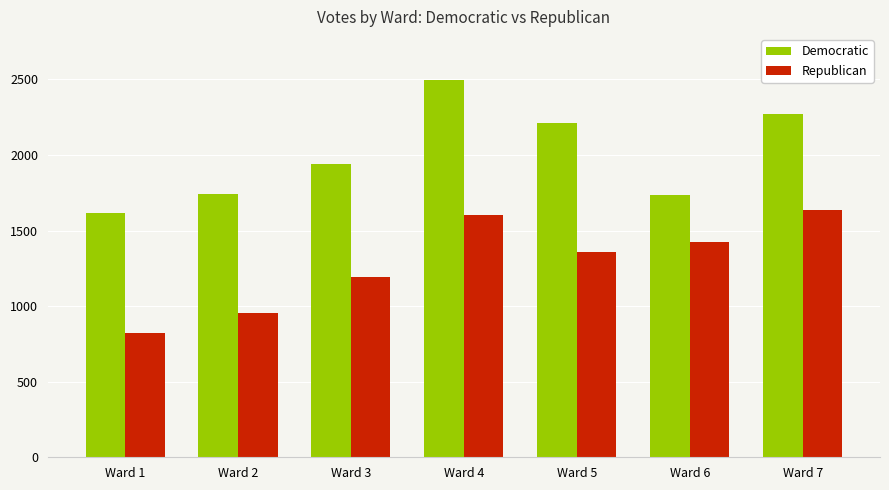

Is the value of Democratic at Ward 6 greater than the value of Republican at Ward 7?

Yes